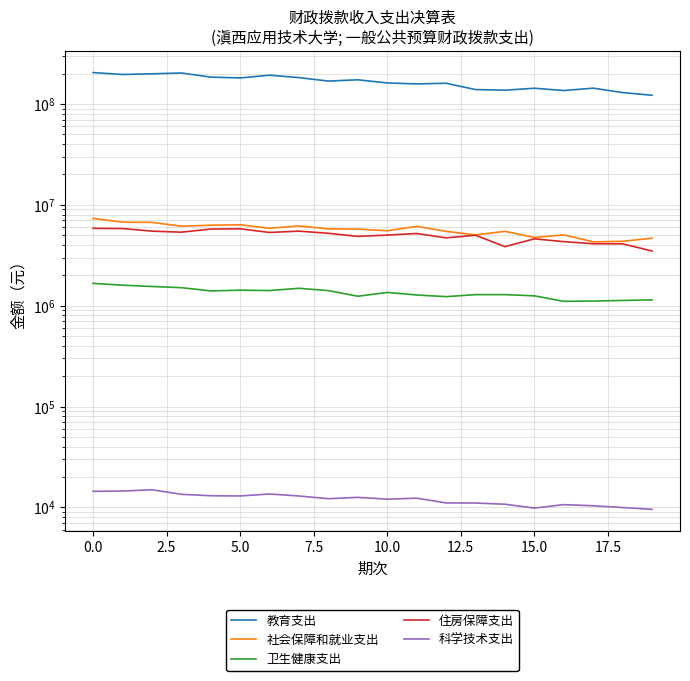

Which has a higher value, 10.0 or 13?

10.0